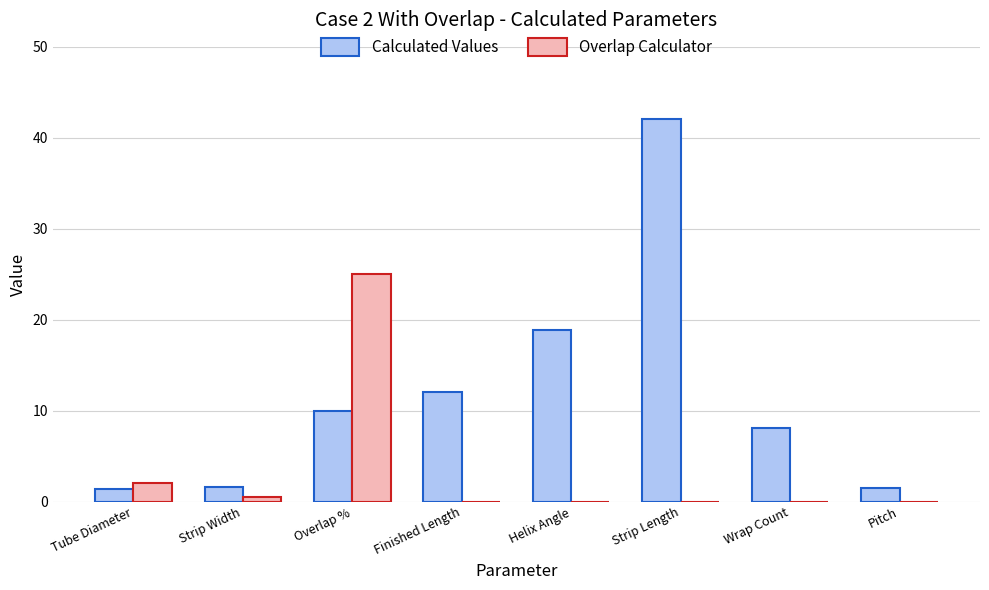

Read the Overlap Calculator value at Tube Diameter.

2.0